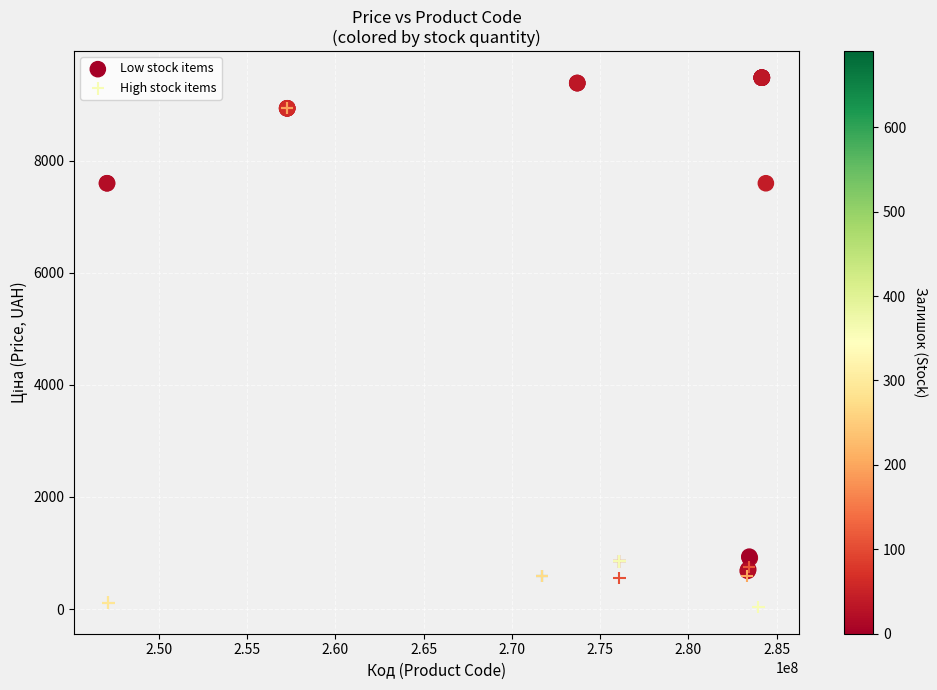

Which series contains the lowest Y value?

High stock items